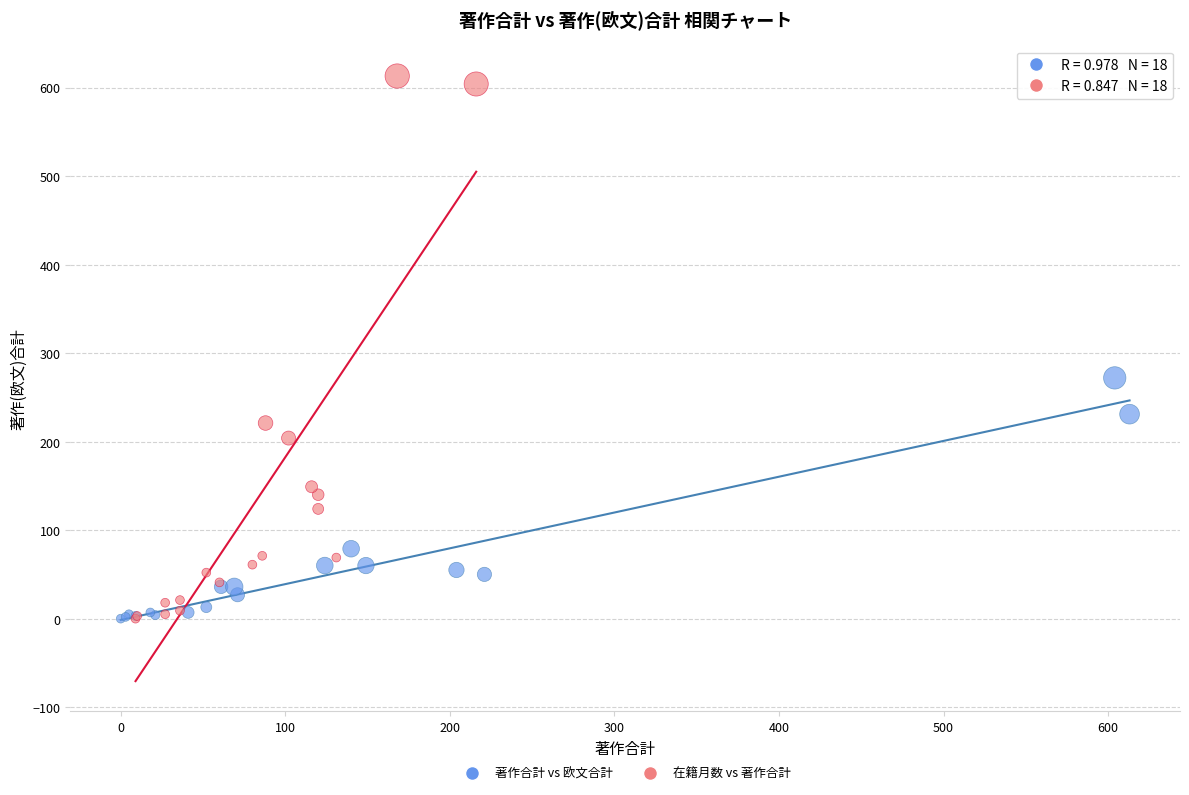

Which series has the largest Y range (max minus min)?

在籍月数 vs 著作合計